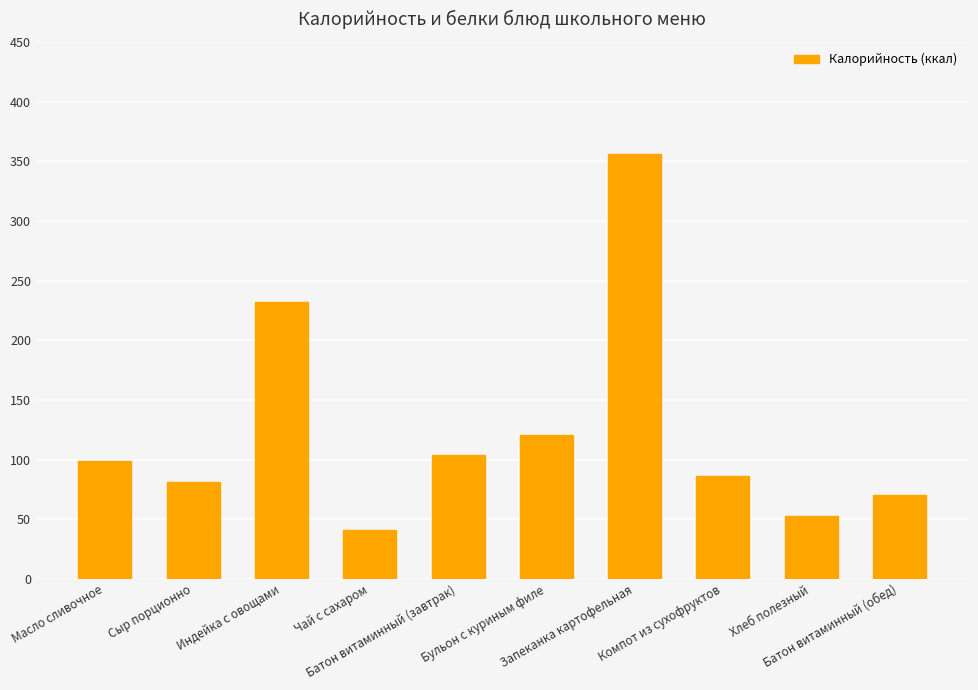

What is the value of the 3rd bar from the left?

232.0